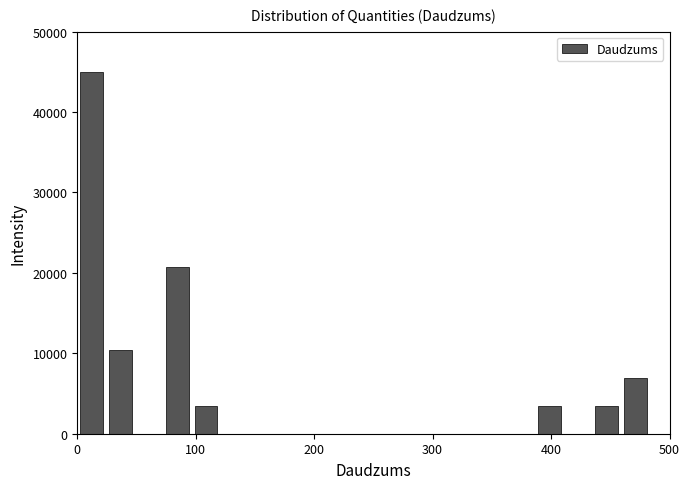

Around what value on the x-axis is the tallest bar? Give the approximate position of its centre, as read against the axis.

10